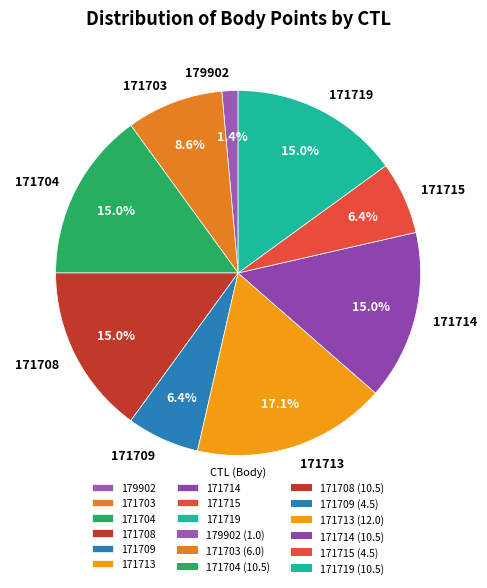

The 171708 slice represents 20% of the pie. True or false?

False